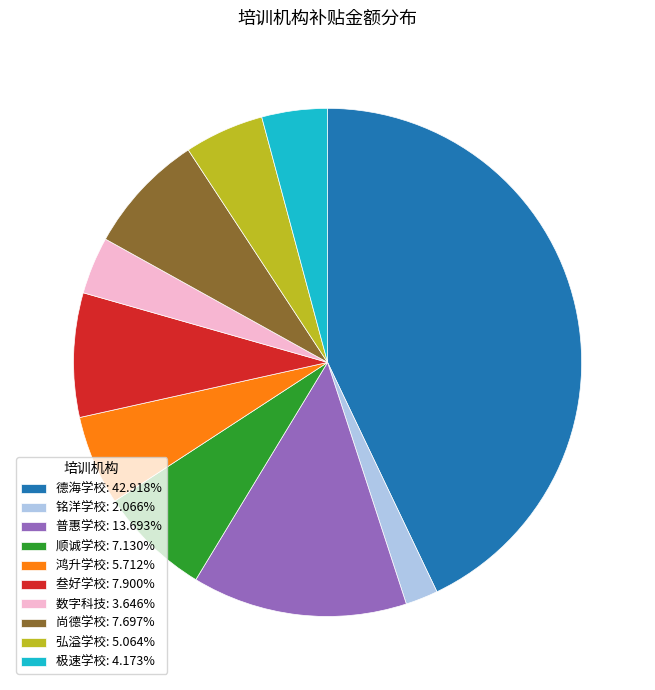

How many slices are in this pie chart?

10